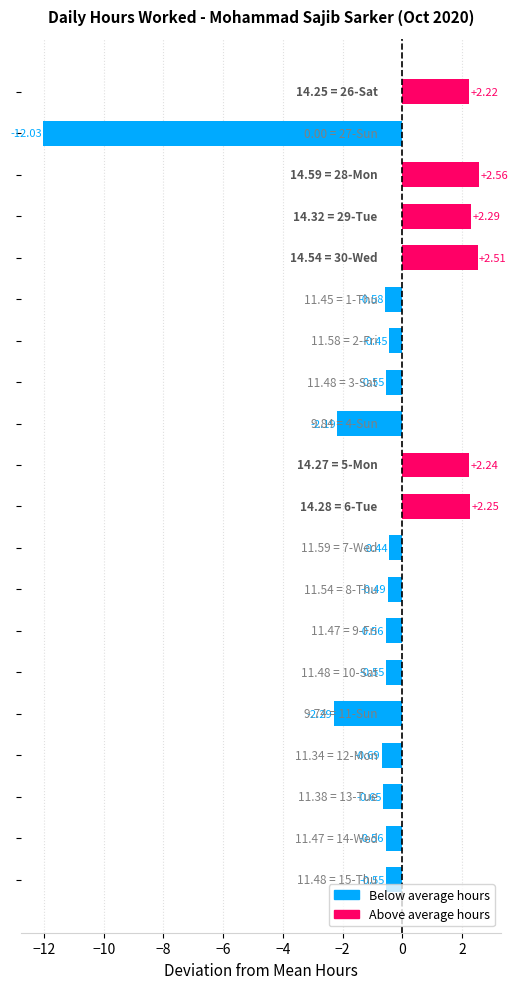

How many bars are there in total?

20